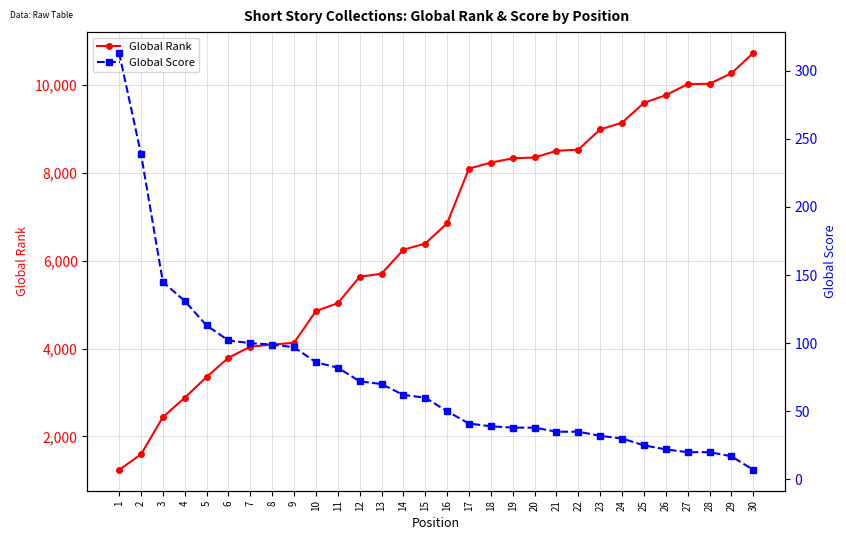

Reading right to left, what are all the values shown in this chart?

Global Rank: 30=10736	29=10270	28=10035	27=10026	26=9774	25=9598	24=9148	23=8994	22=8534	21=8507	20=8355	19=8336	18=8238	17=8102	16=6857	15=6394	14=6254	13=5707	12=5636	11=5037	10=4856	9=4134	8=4093	7=4045	6=3794	5=3355	4=2881	3=2440	2=1592	1=1239
Global Score: 30=7	29=17	28=20	27=20	26=22	25=25	24=30	23=32	22=35	21=35	20=38	19=38	18=39	17=41	16=50	15=60	14=62	13=70	12=72	11=82	10=86	9=97	8=99	7=100	6=102	5=113	4=131	3=145	2=239	1=313